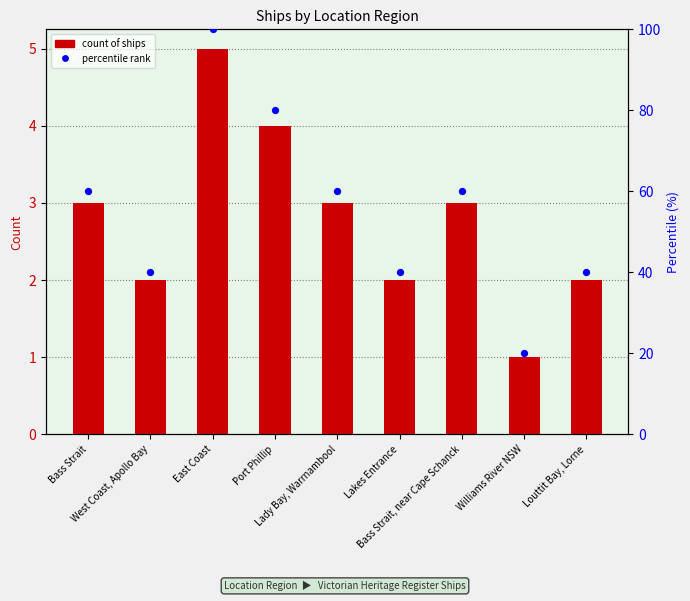

Which series has the widest spread of Y values?

percentile rank